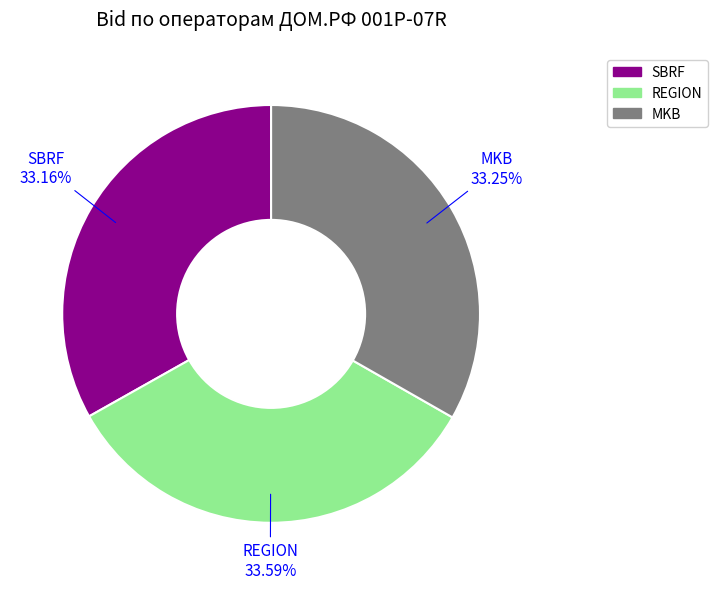

Does SBRF account for over 50% of the chart?

No